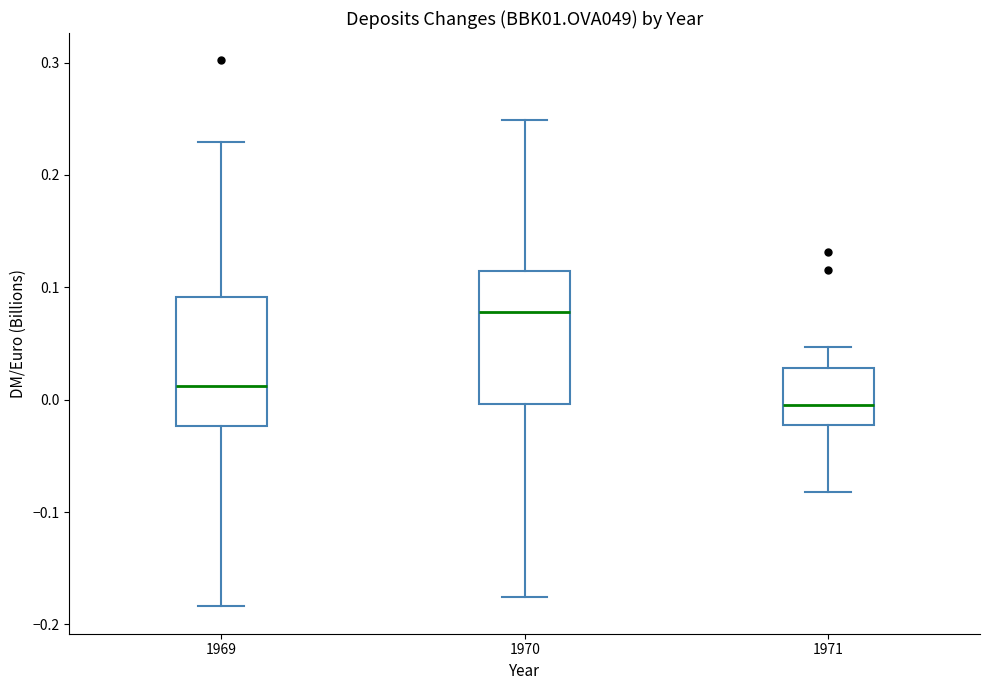

Which box's median line is the highest?

1970